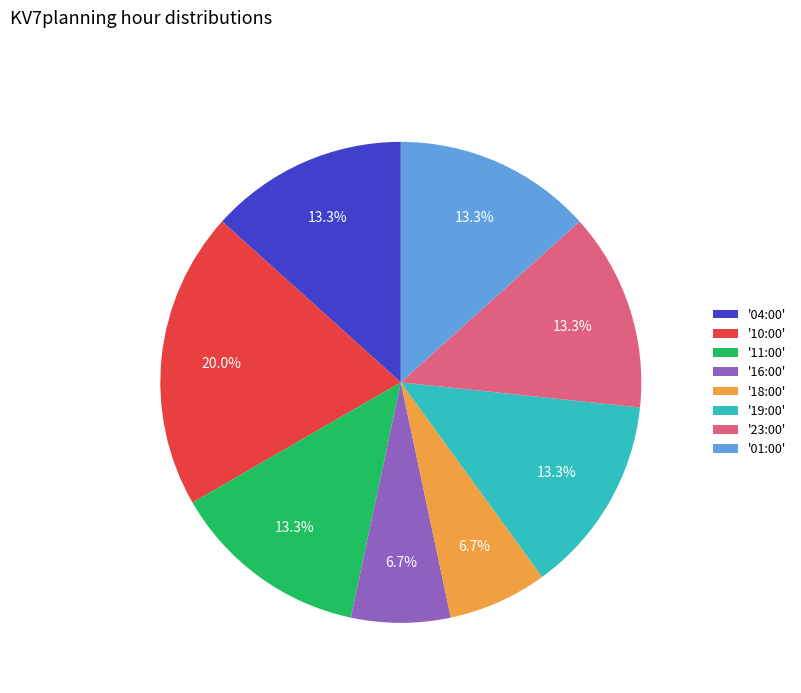

Which slice is the largest?

'10:00'